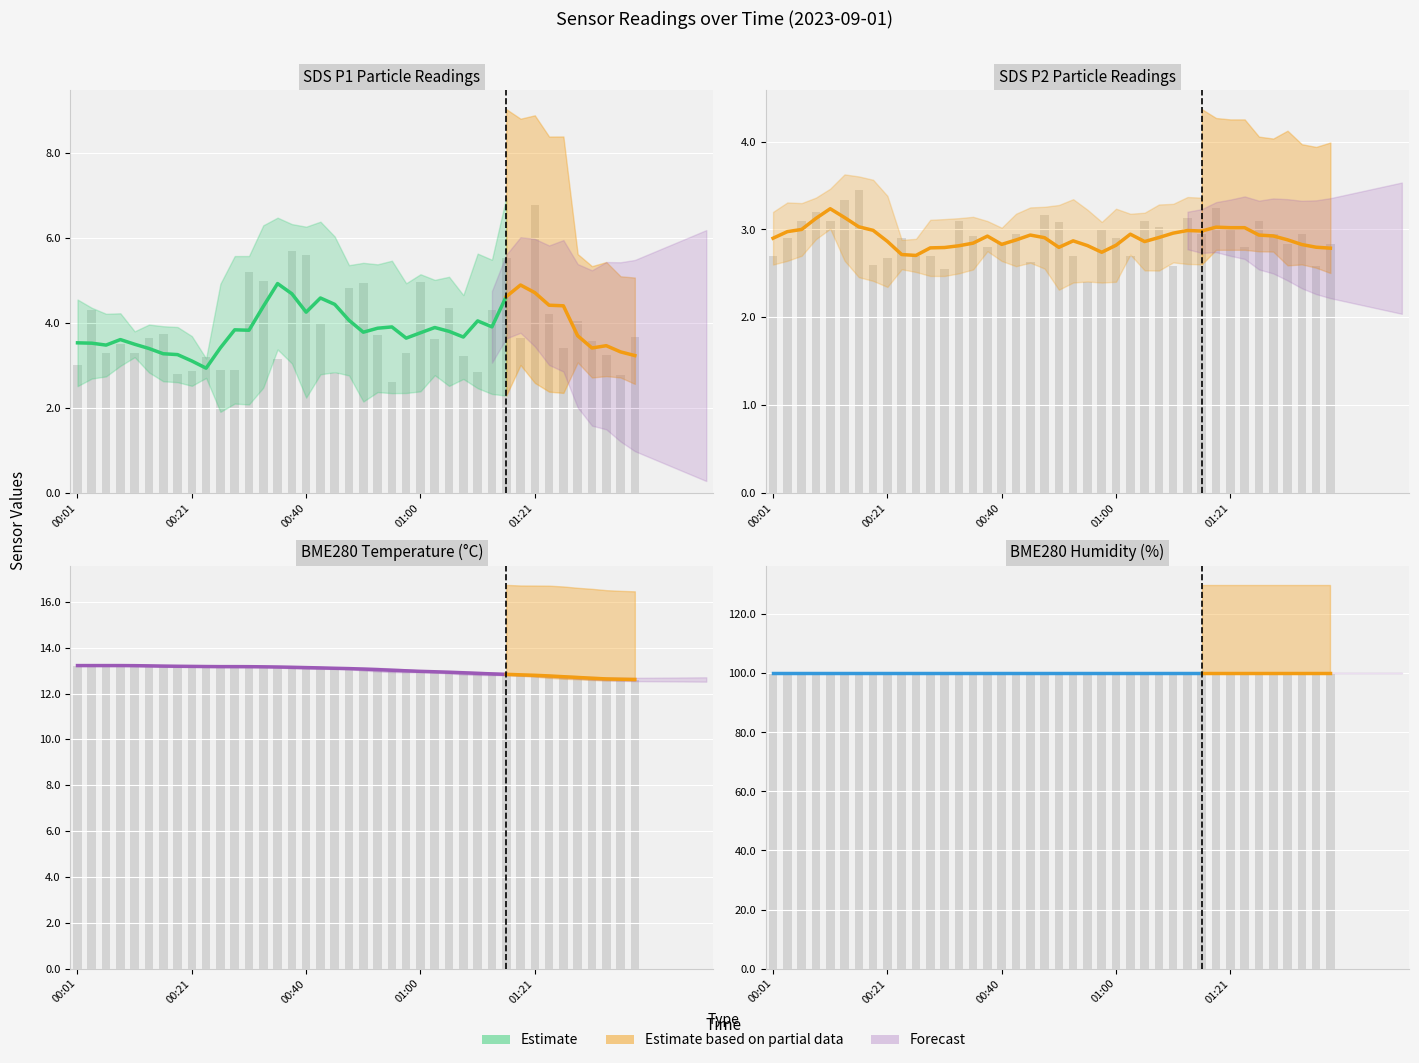

How many groups of bars are there?

40